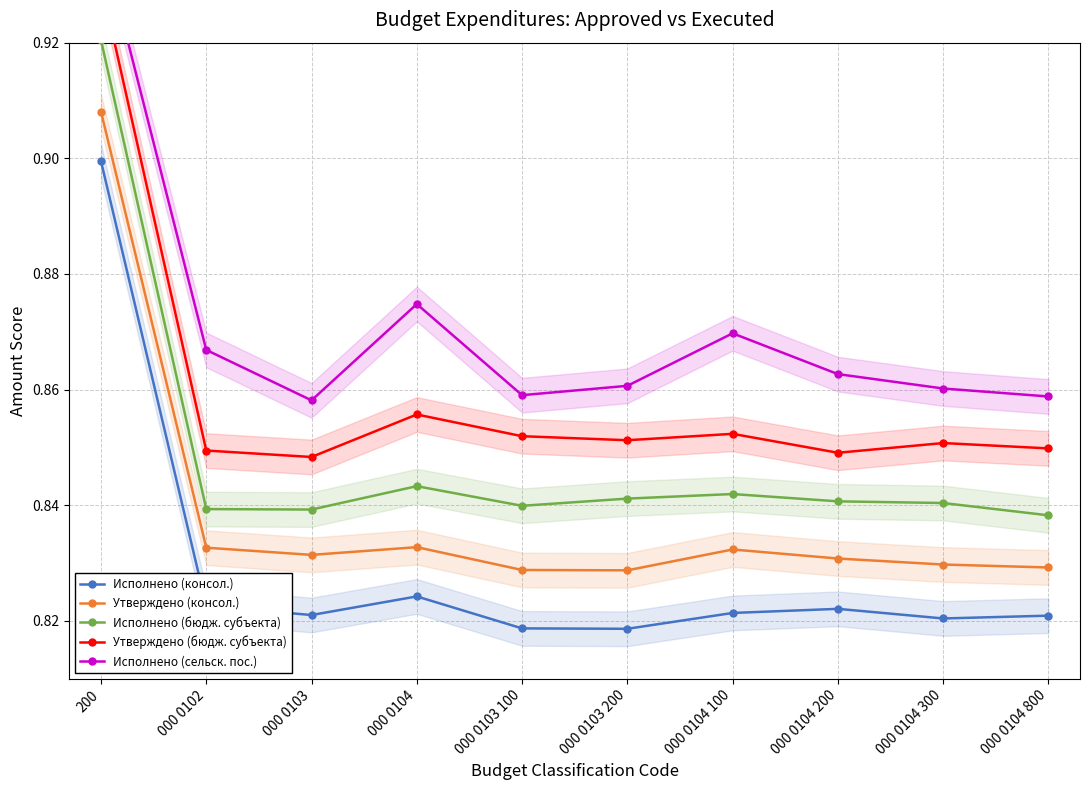

What is the label of the 8th point from the right?

000 0103